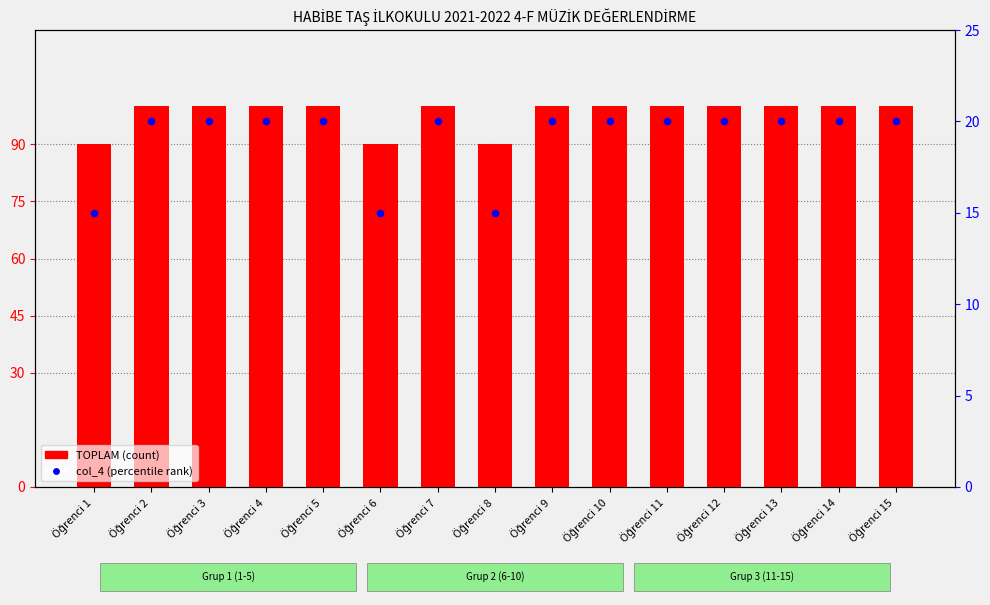

Which series reaches the maximum Y coordinate?

TOPLAM